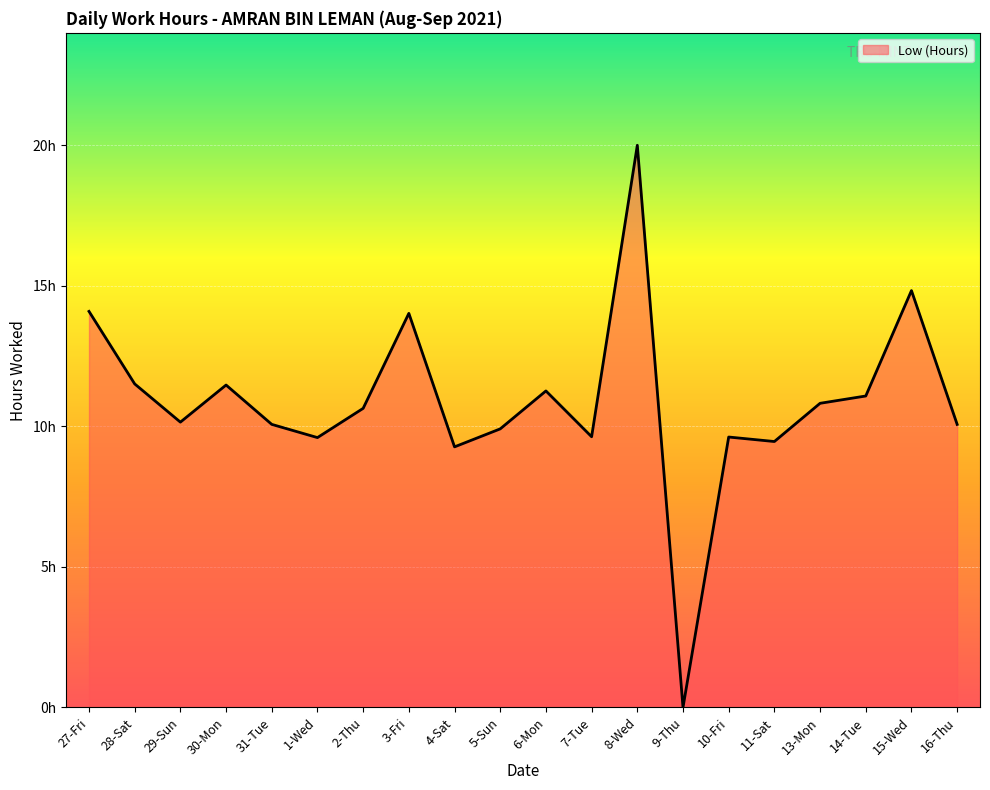

Where does the data first go above 10?

27-Fri